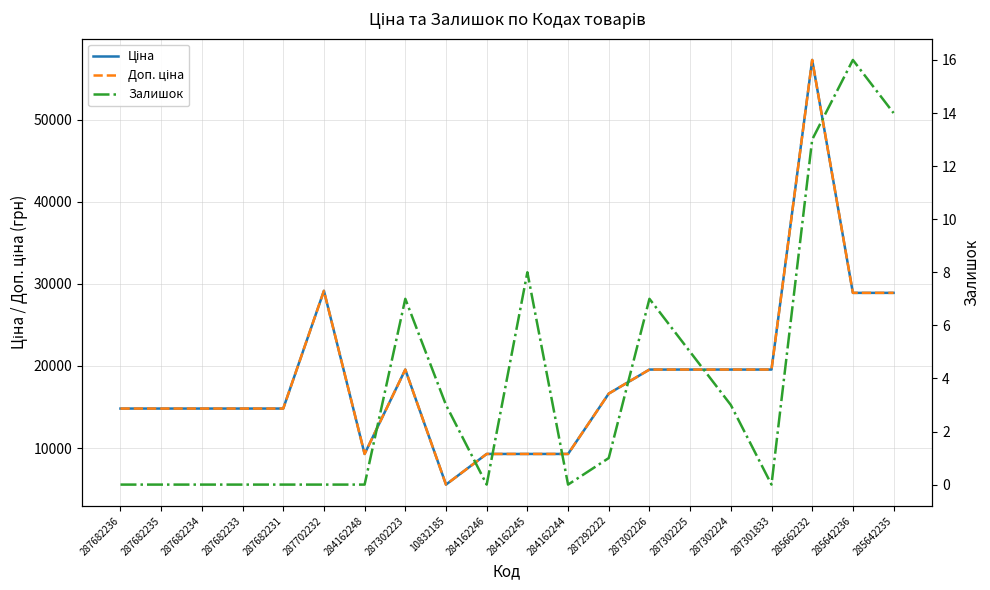

At how many categories does at least one series exceed 20761?

4